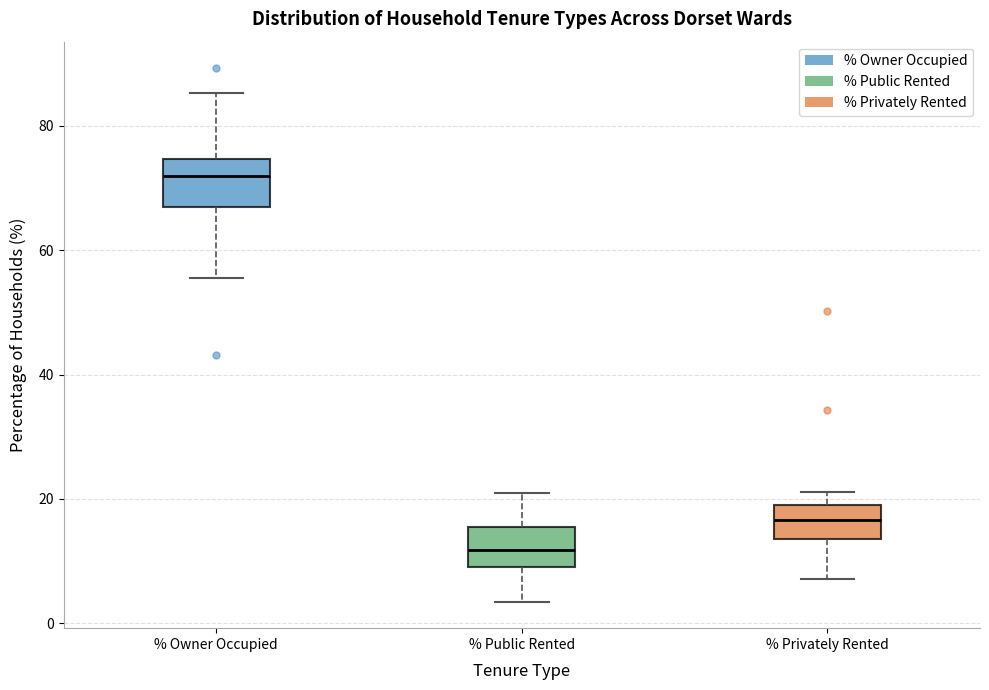

Which box's median line is the lowest?

% Public Rented